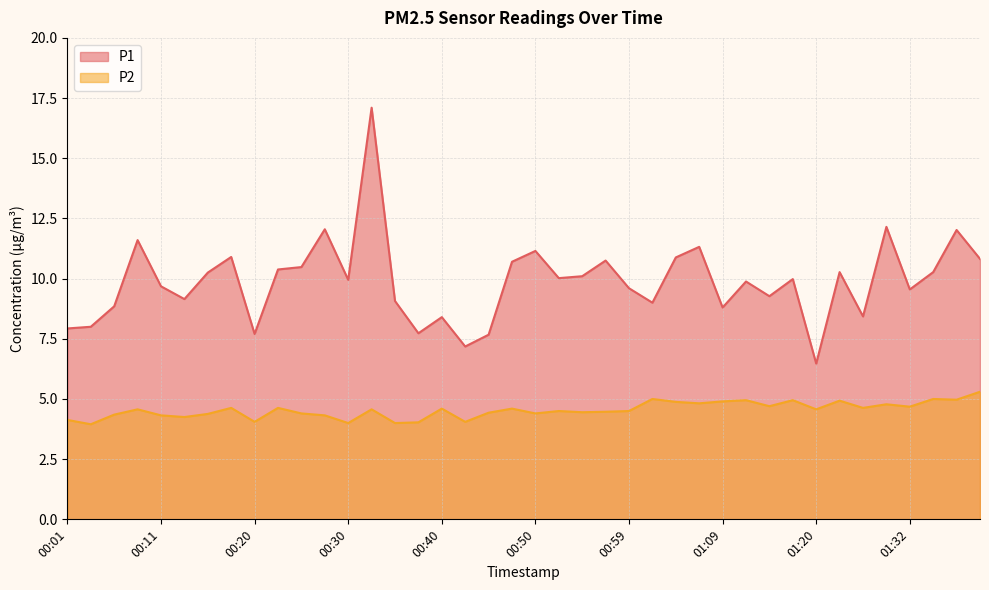

True or false: P2 and P1 cross at least once.

False